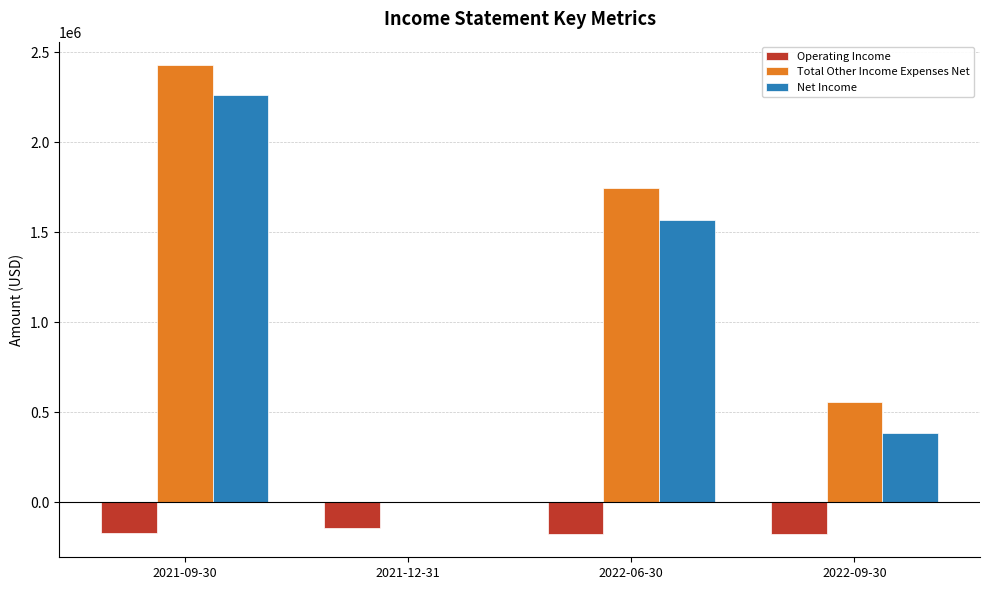

What is the sum of all Operating Income values?

-661948